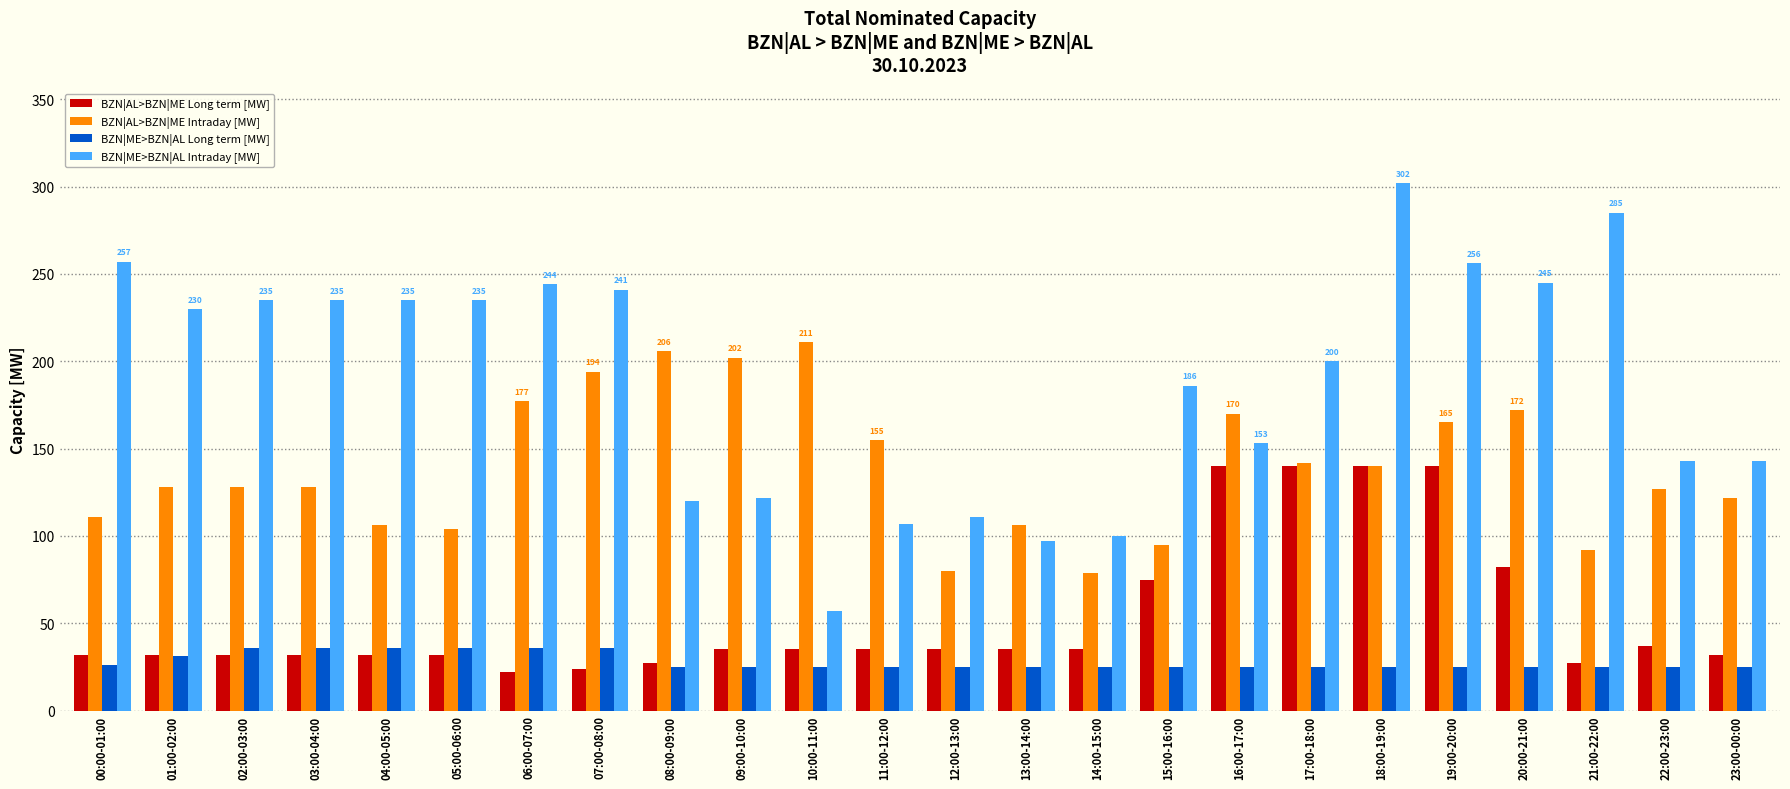

Between 00:00-01:00 and 18:00-19:00, which series saw the biggest shift?

BZN|AL>BZN|ME Long term [MW]